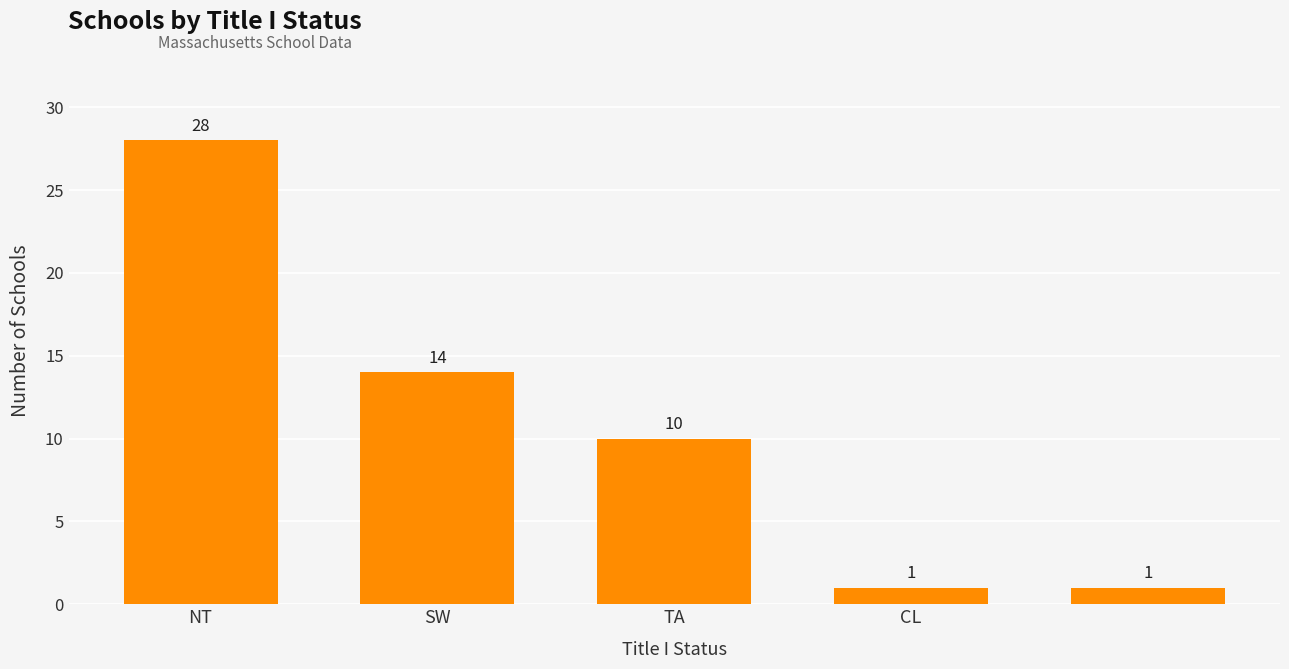

What is the maximum value shown in the chart?

28